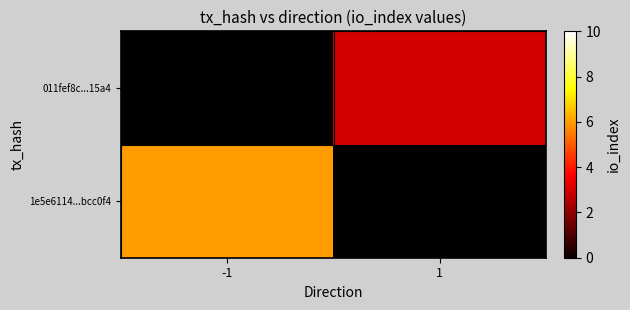

Which label corresponds to the largest value in the chart?

-1